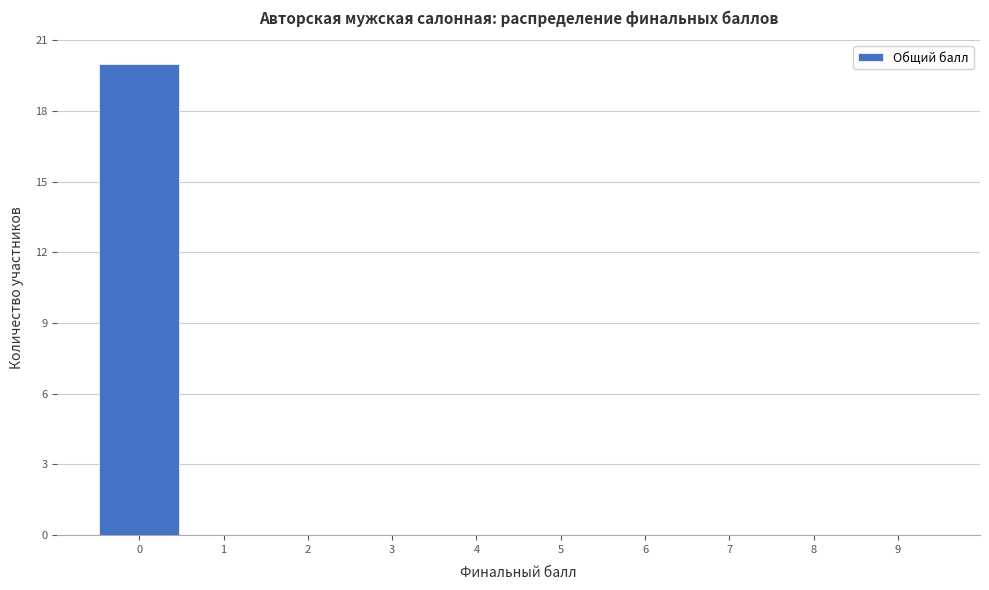

Reading left to right, transcribe this chart: for each bar, give the range it covers on the x-axis and its height. The values are not printed on the chart, so give them approximately, as read against the axis.

-0.5 to 0.5: 20
0.5 to 1.5: 0
1.5 to 2.5: 0
2.5 to 3.5: 0
3.5 to 4.5: 0
4.5 to 5.5: 0
5.5 to 6.5: 0
6.5 to 7.5: 0
7.5 to 8.5: 0
8.5 to 9.5: 0